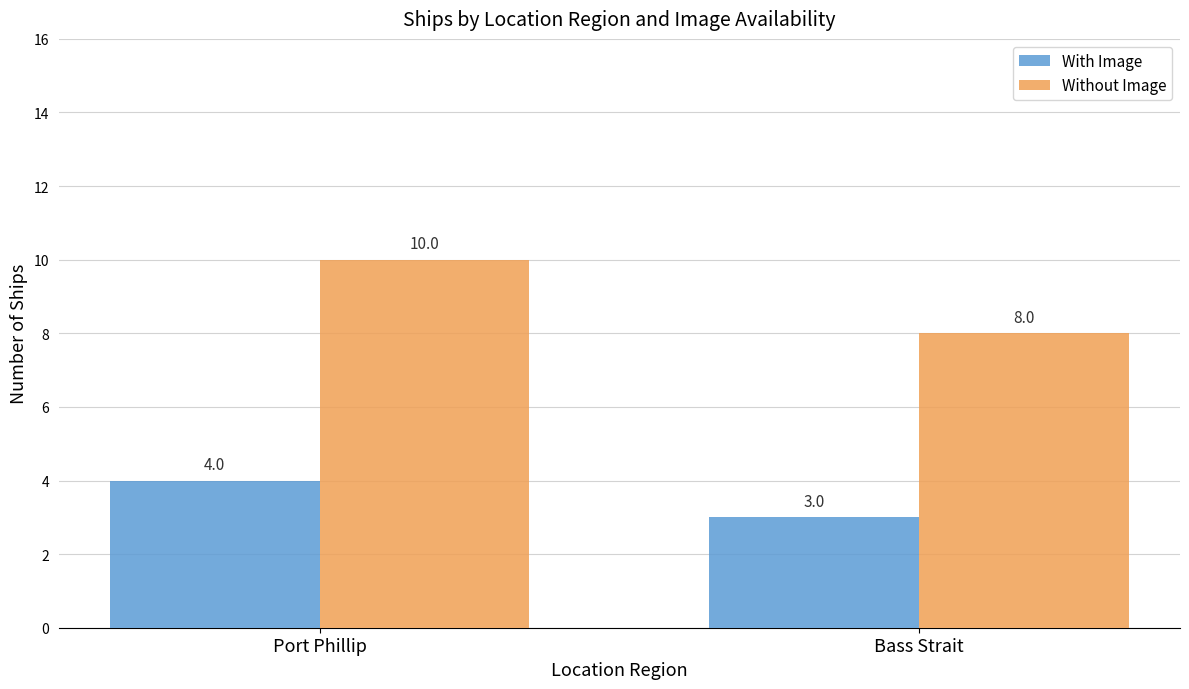

Read the Without Image value at Port Phillip.

10